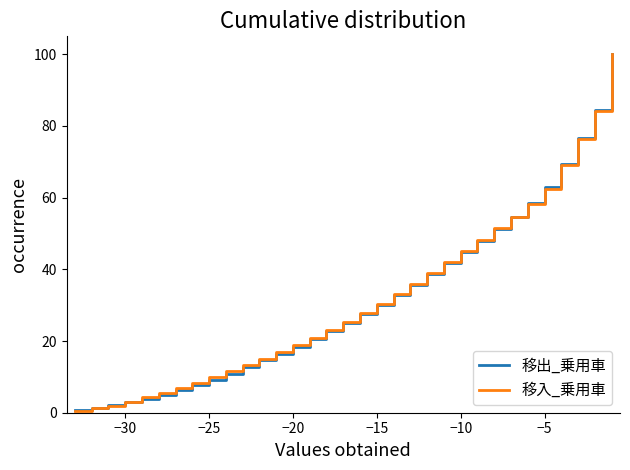

How many values in the 移入_乗用車 series are below 25?

16